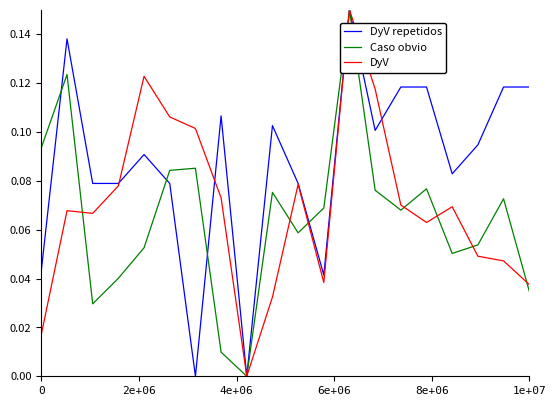

What is the sum of all DyV values?

1.4